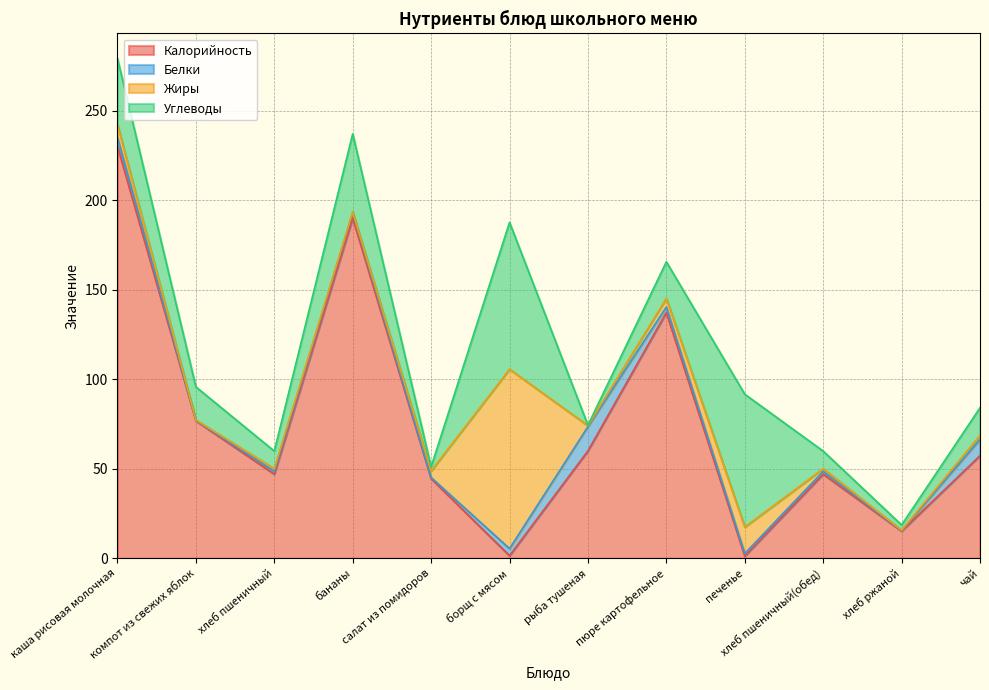

Reading left to right, what are all the values shown in this chart?

Калорийность: каша рисовая молочная=230.2	компот из свежих яблок=76.8	хлеб пшеничный=47.0	бананы=190.0	салат из помидоров=44.5	борщ с мясом=1.4	рыба тушеная=60.0	пюре картофельное=137.2	печенье=1.3	хлеб пшеничный(обед)=47.0	хлеб ржаной=15.2	чай=57.3
Белки: каша рисовая молочная=4.9	компот из свежих яблок=0.2	хлеб пшеничный=1.5	бананы=3.0	салат из помидоров=0.6	борщ с мясом=3.9	рыба тушеная=13.5	пюре картофельное=3.1	печенье=1.4	хлеб пшеничный(обед)=1.5	хлеб ржаной=0.3	чай=9.0
Жиры: каша рисовая молочная=7.1	компот из свежих яблок=0.2	хлеб пшеничный=1.5	бананы=0.4	салат из помидоров=3.7	борщ с мясом=100.2	рыба тушеная=0.5	пюре картофельное=4.8	печенье=14.8	хлеб пшеничный(обед)=1.5	хлеб ржаной=0.1	чай=2.3
Углеводы: каша рисовая молочная=36.9	компот из свежих яблок=18.5	хлеб пшеничный=9.8	бананы=43.6	салат из помидоров=2.2	борщ с мясом=82.0	рыба тушеная=0.2	пюре картофельное=20.4	печенье=74.2	хлеб пшеничный(обед)=9.8	хлеб ржаной=3.0	чай=15.4